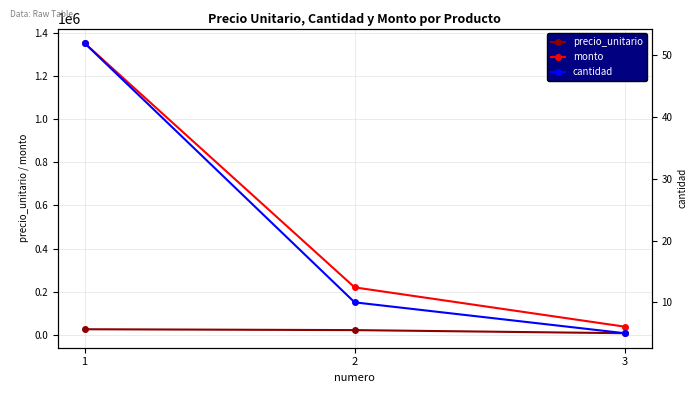

What is the value of the monto point at the 2nd from the left?

220000